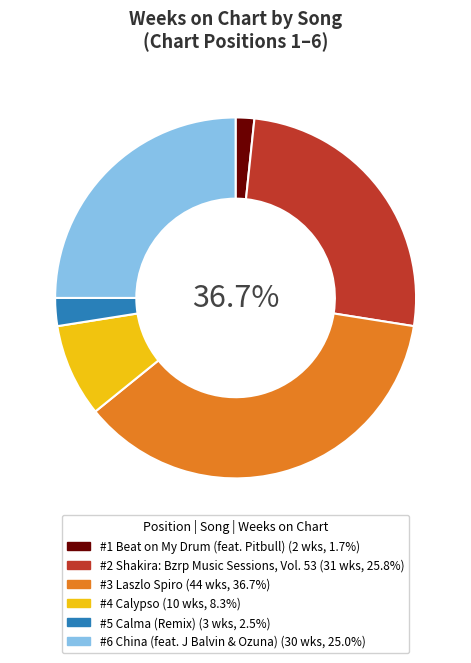

Combined, what portion of the pie is Laszlo Spiro and Shakira: Bzrp Music Sessions, Vol. 53?

62.5%